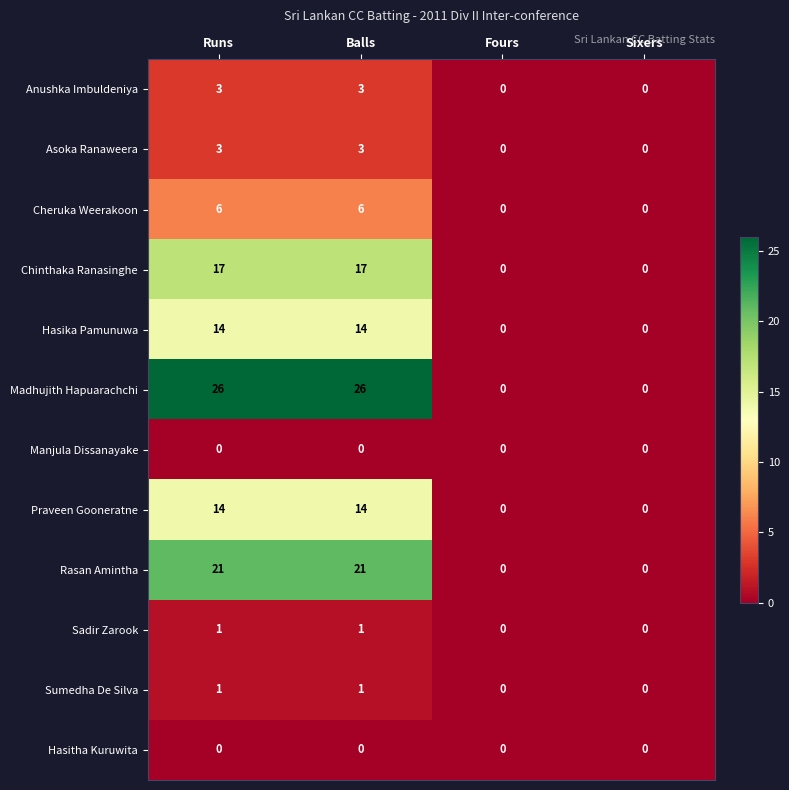

What is the greatest value displayed?

26